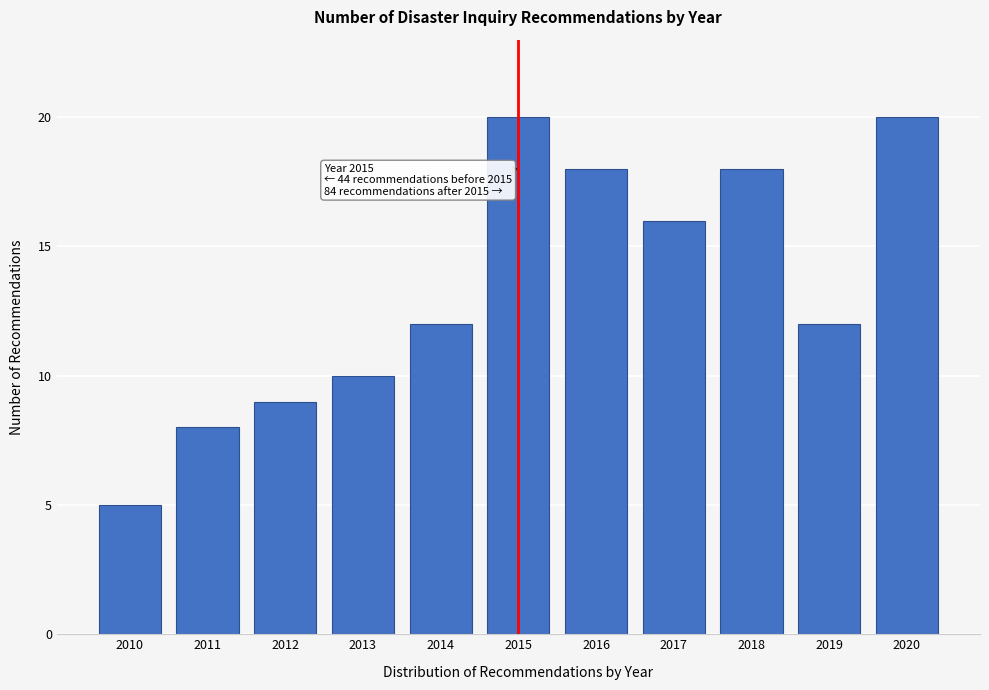

Reading left to right, what are all the values shown in this chart?

5	8	9	10	12	20	18	16	18	12	20